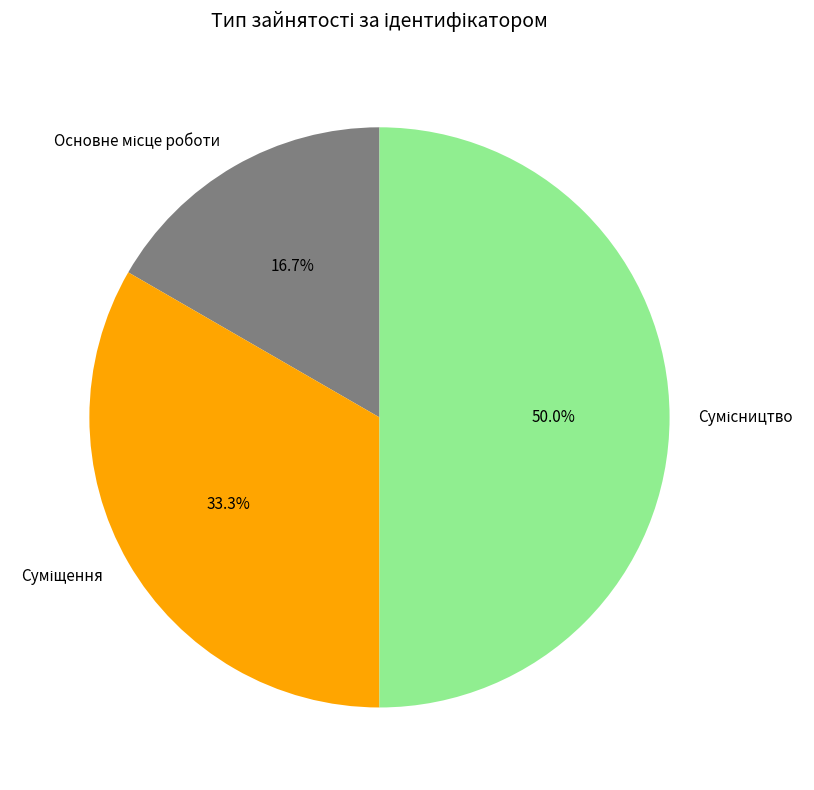

What is the ratio of the value at Сумісництво to the value at Основне місце роботи?

3.0